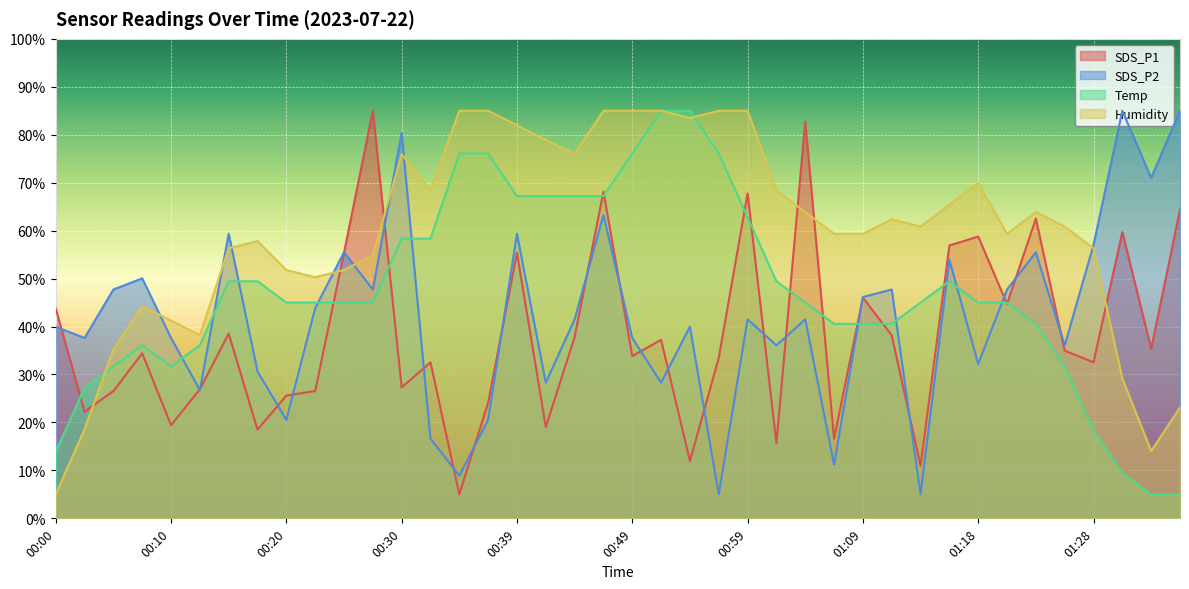

Where does the SDS_P1 series first go above 34?

00:00